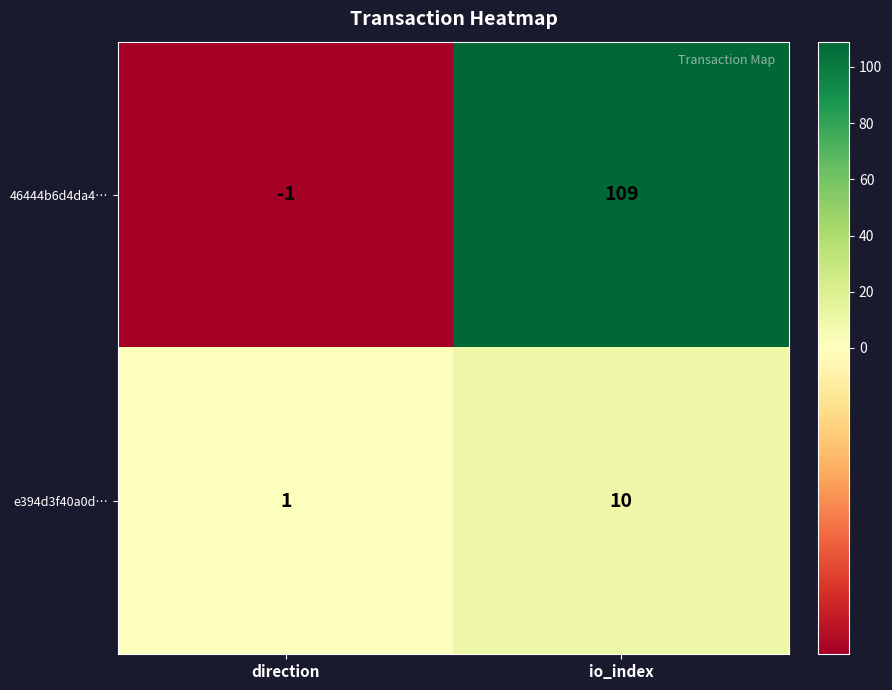

At which label is 46444b6d4da4… closest to 54?

direction